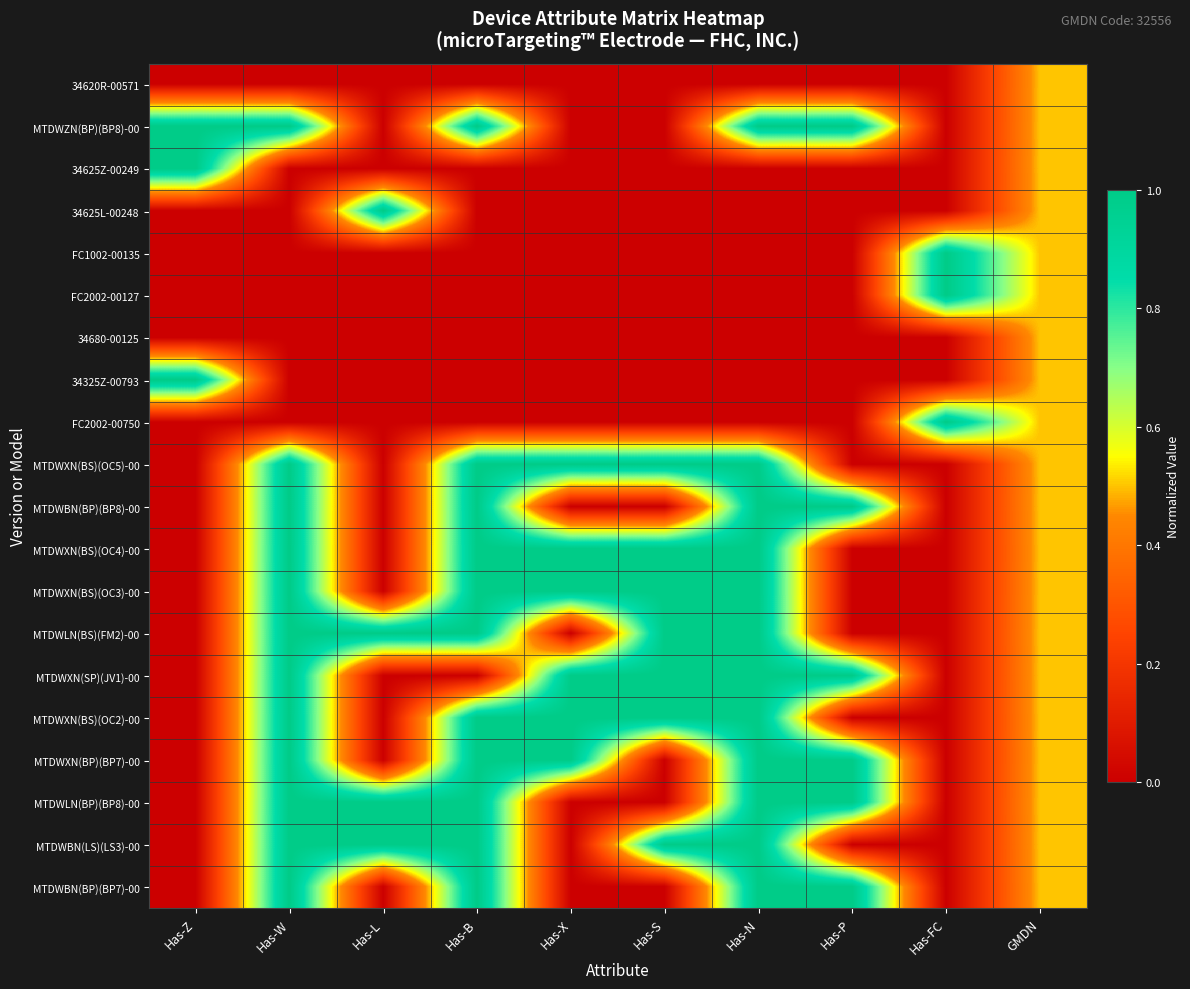

At Has-FC, list the series in order from largest to smallest.

FC1002-00135, FC2002-00127, FC2002-00750, 34620R-00571, MTDWZN(BP)(BP8)-00, 34625Z-00249, 34625L-00248, 34680-00125, 34325Z-00793, MTDWXN(BS)(OC5)-00, MTDWBN(BP)(BP8)-00, MTDWXN(BS)(OC4)-00, MTDWXN(BS)(OC3)-00, MTDWLN(BS)(FM2)-00, MTDWXN(SP)(JV1)-00, MTDWXN(BS)(OC2)-00, MTDWXN(BP)(BP7)-00, MTDWLN(BP)(BP8)-00, MTDWBN(LS)(LS3)-00, MTDWBN(BP)(BP7)-00